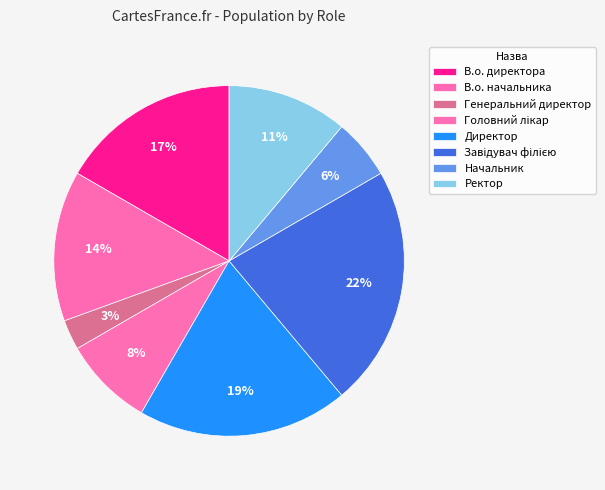

How many slices are in this pie chart?

8